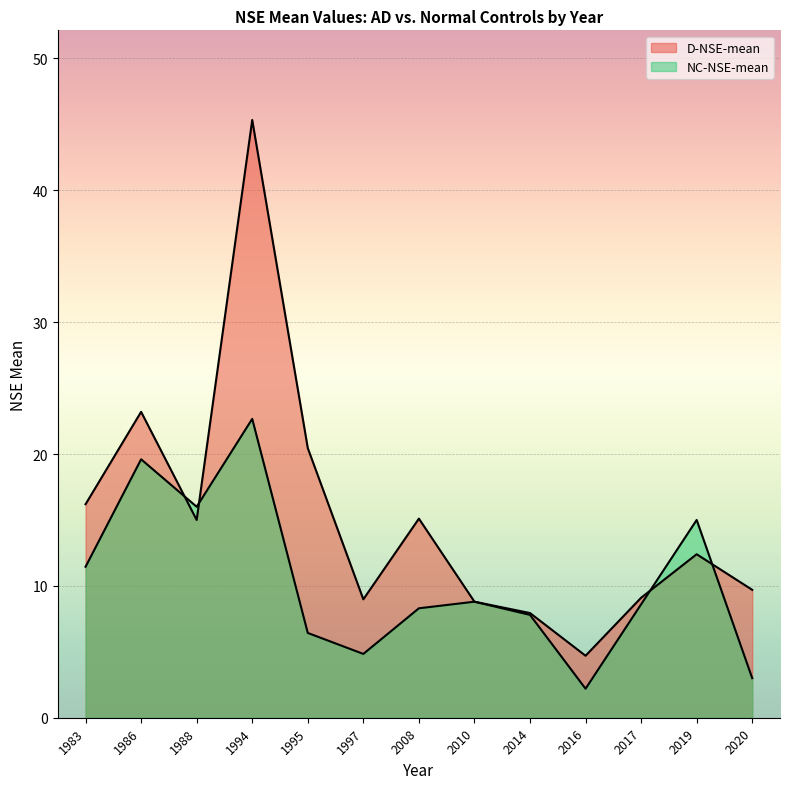

The D-NSE-mean series shows 22.1 at 2019. True or false?

False